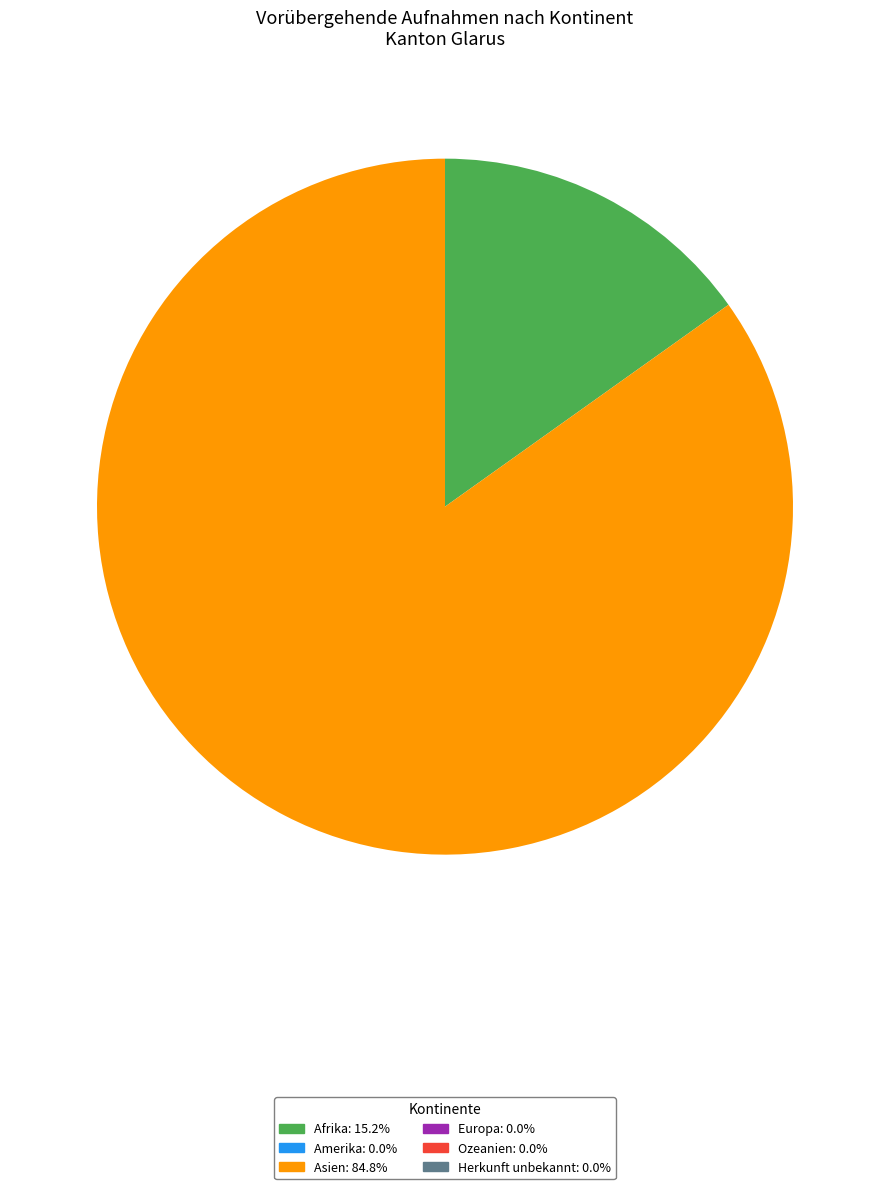

Is there a majority slice in this chart?

Yes